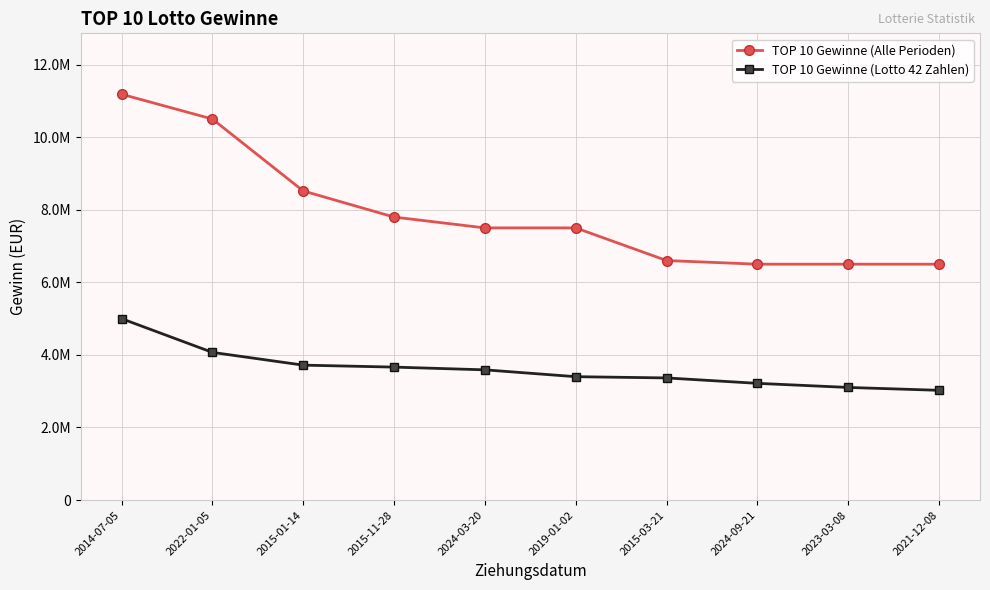

True or false: TOP 10 Gewinne (Lotto 42 Zahlen) has a value of 3718402.9 at 2015-01-14.

True